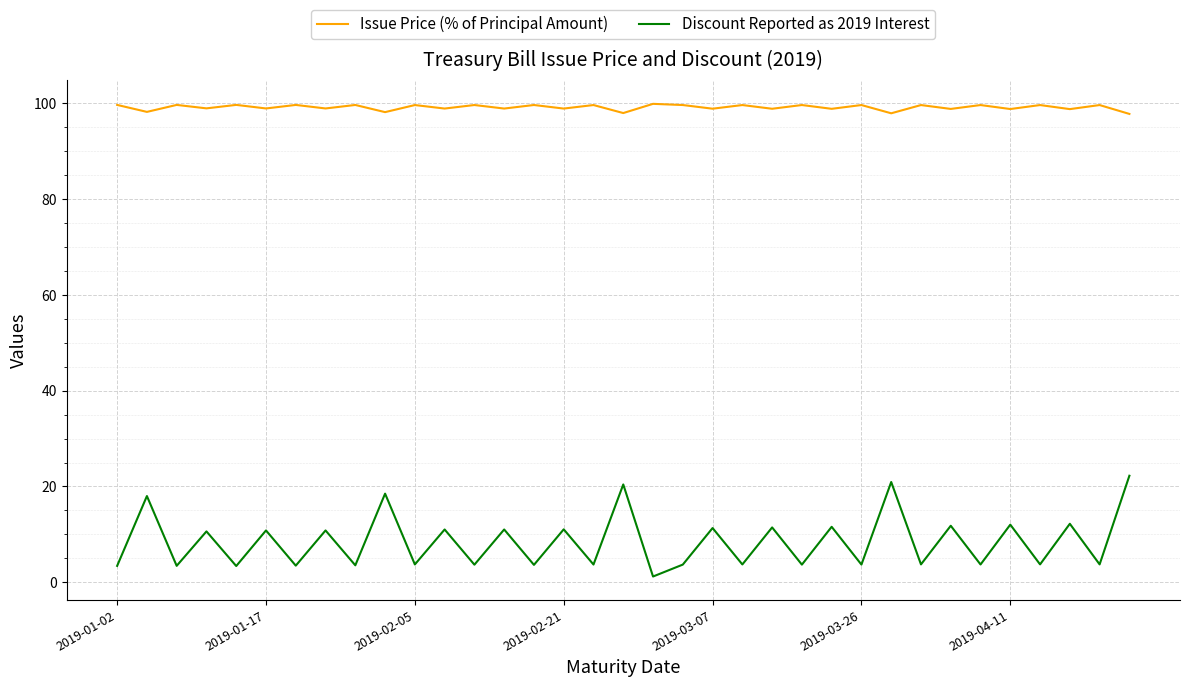

List the series in order of their peak value, highest first.

Issue Price (% of Principal Amount), Discount Reported as 2019 Interest